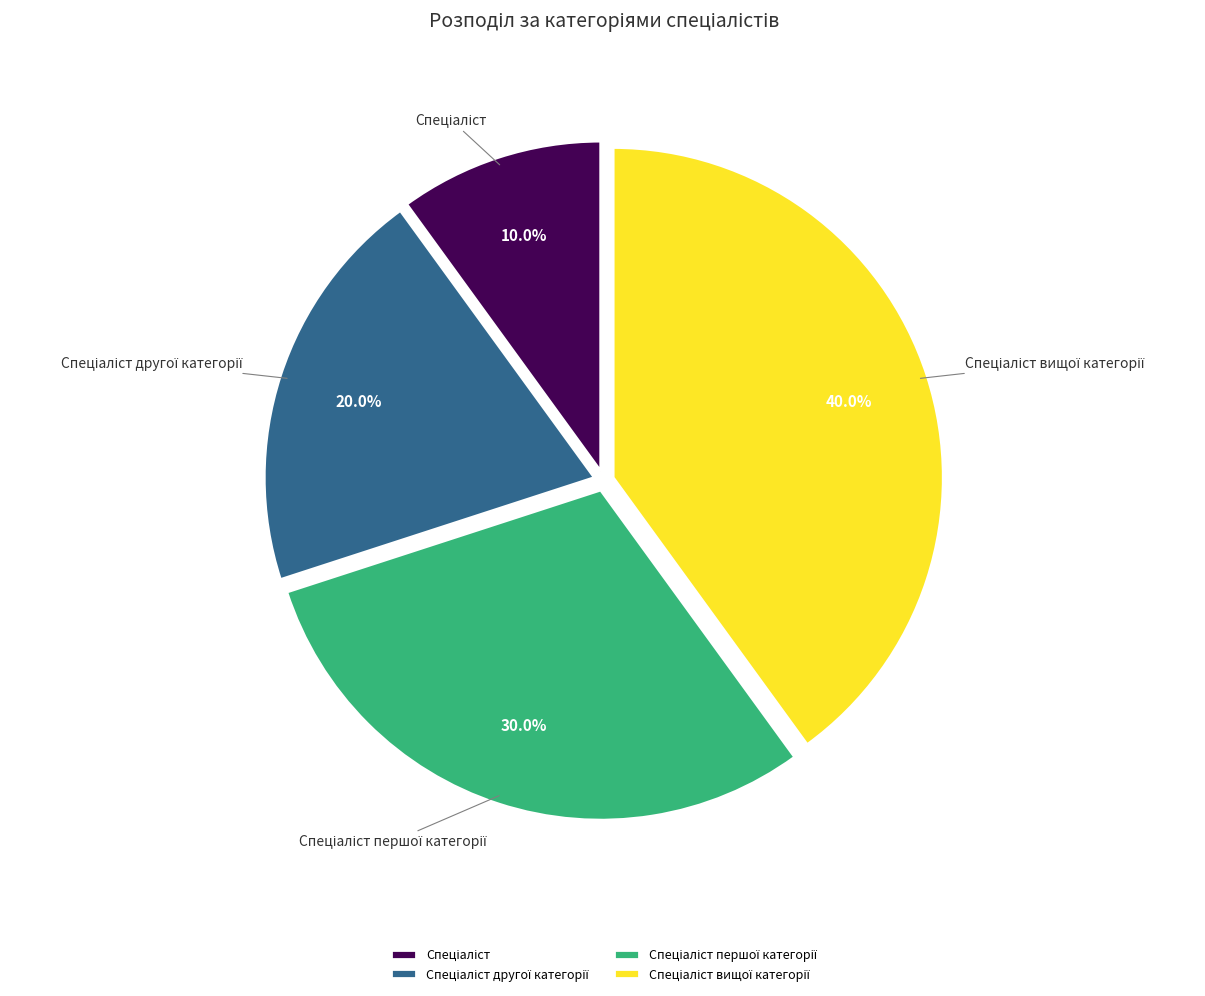

Is there any slice that represents more than half of the pie?

No